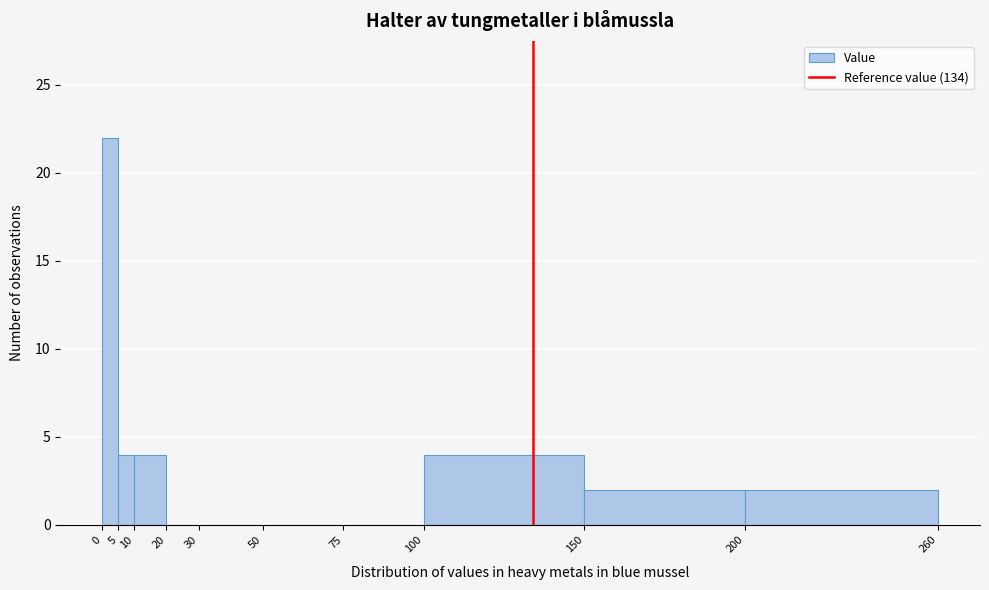

Reading left to right, list every bar in this chart as the range it spans on the x-axis followed by its height. The values are not printed on the chart, so give them approximately, as read against the axis.

0 to 5: 22
5 to 10: 4
10 to 20: 4
20 to 30: 0
30 to 50: 0
50 to 75: 0
75 to 100: 0
100 to 150: 4
150 to 200: 2
200 to 260: 2